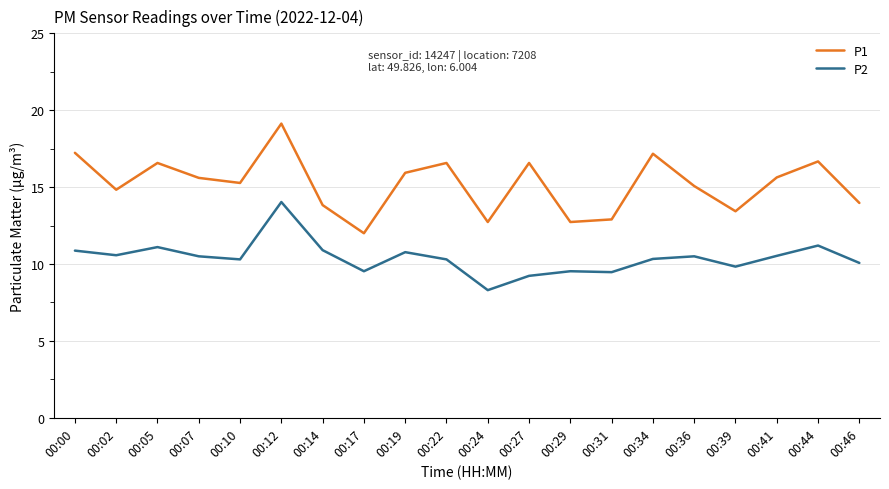

Which series has the largest range (max minus min)?

P1